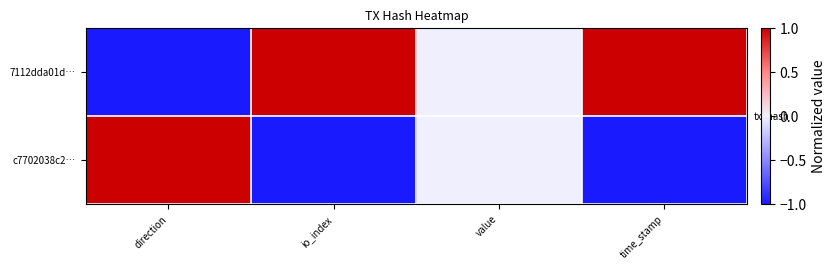

Reading right to left, list all the values displayed in this chart.

7112dda01d…: time_stamp=1	value=0	io_index=1	direction=-1
c7702038c2…: time_stamp=-1	value=0	io_index=-1	direction=1